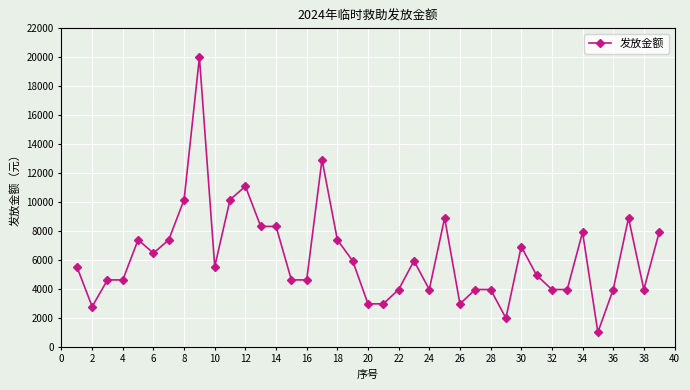

What is the value of the 11th point from the left?

10164